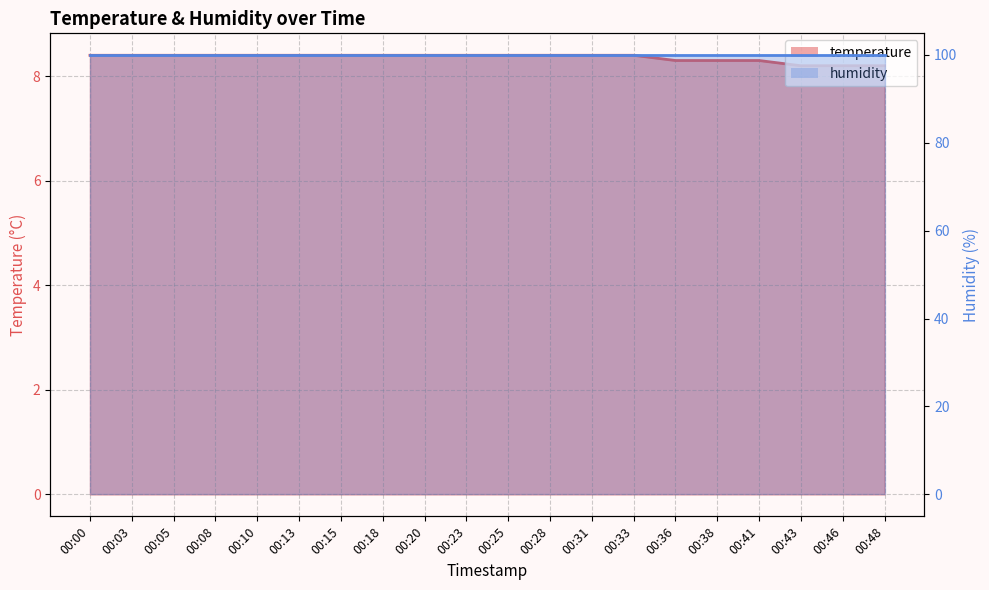

Count the number of categories in the chart.

20